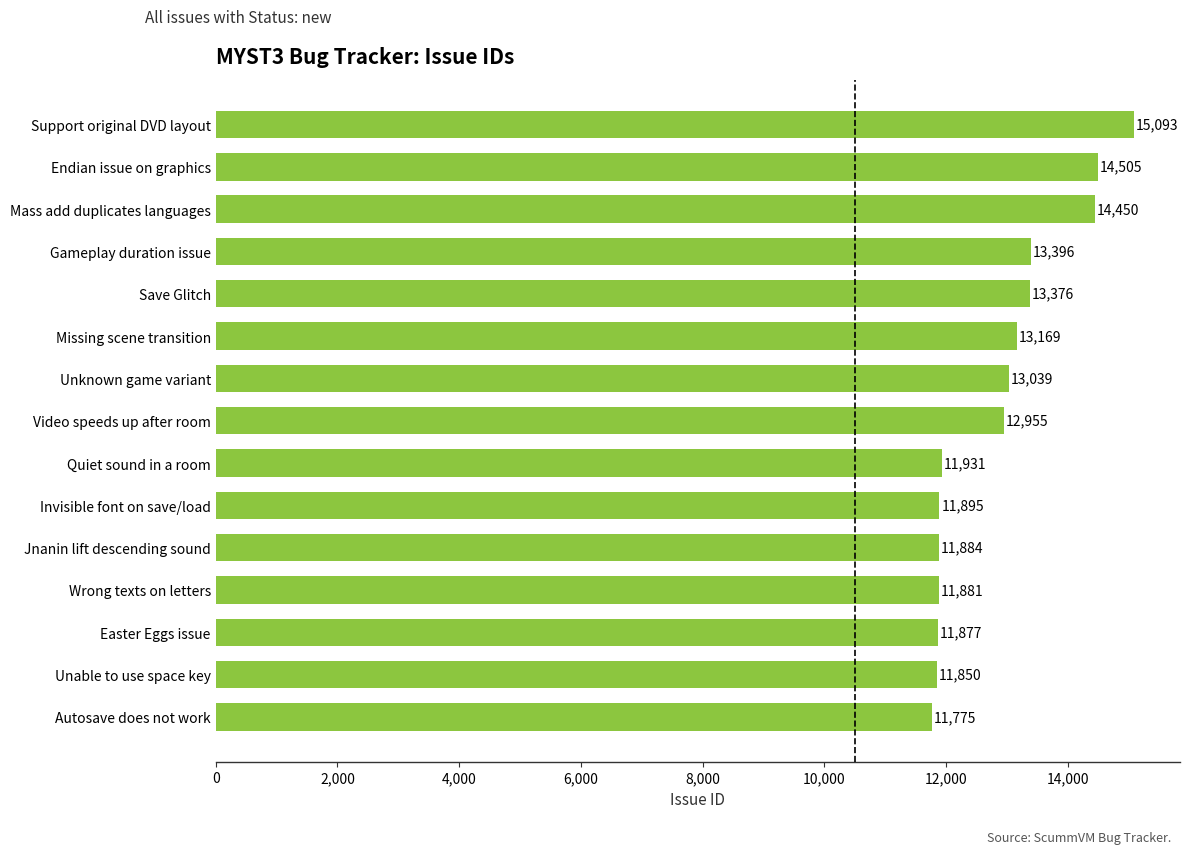

Is it true that the value at Support original DVD layout is 24614?

False